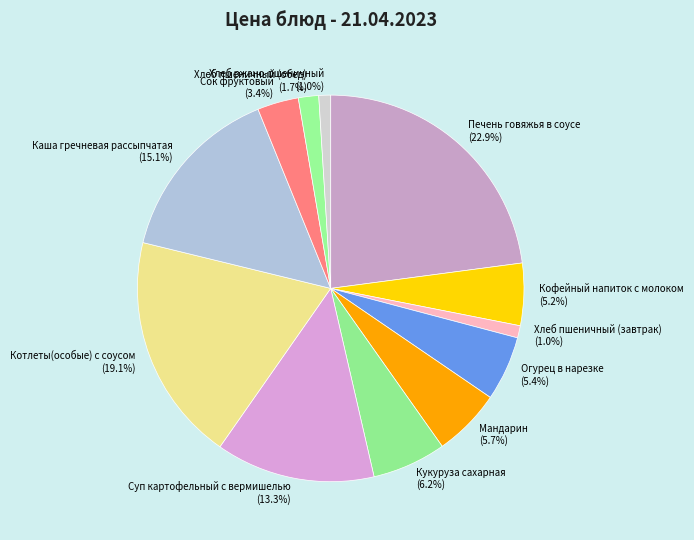

How many segments does this pie chart have?

12